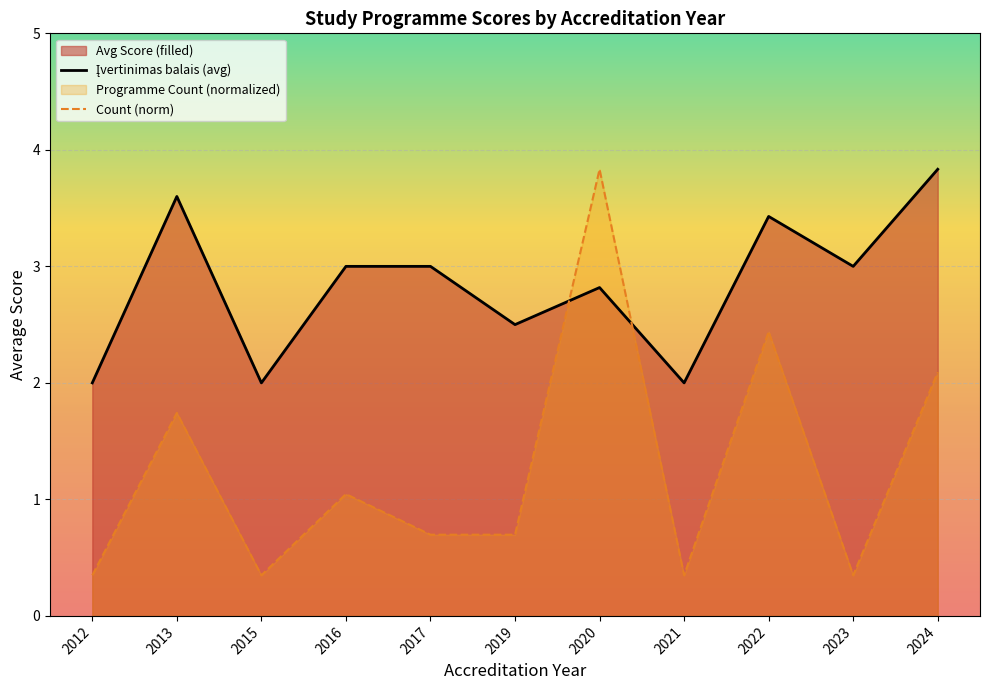

The value of Įvertinimas balais (avg) at 2015 is 2.0. True or false?

True